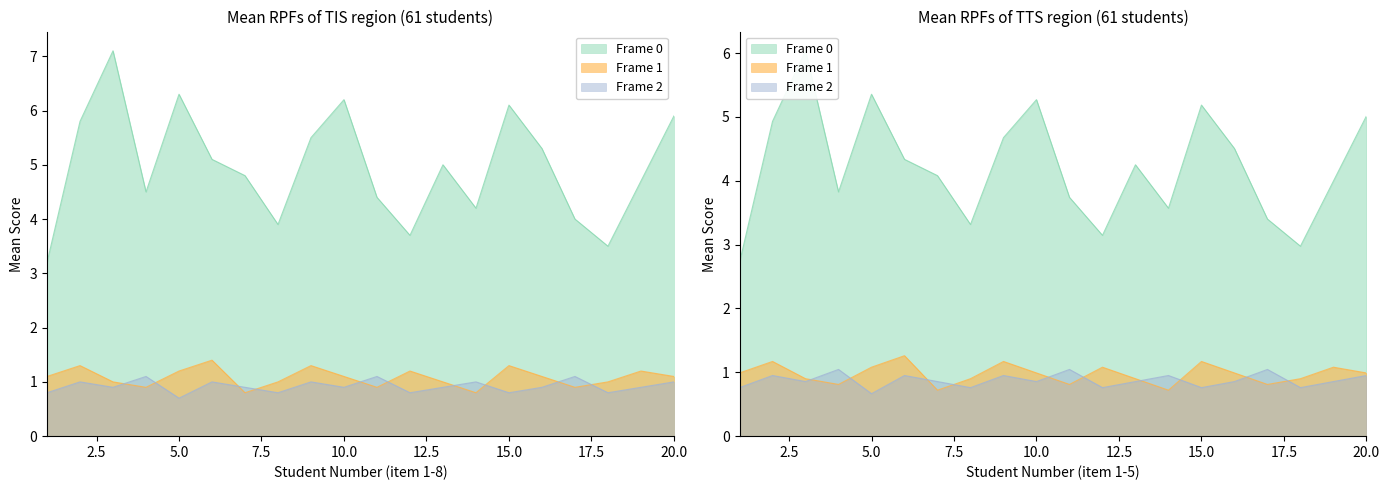

At which label does Frame 0 first exceed 5?

2